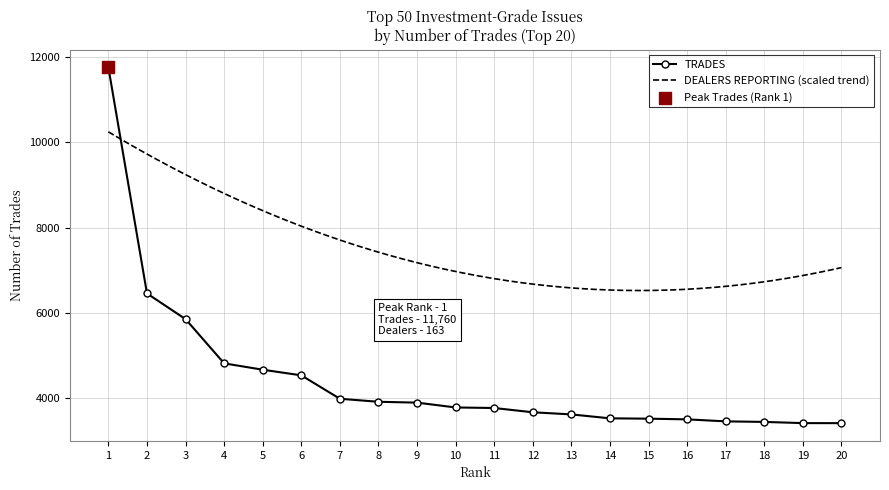

What is the change in value from 14 to 17?

-71